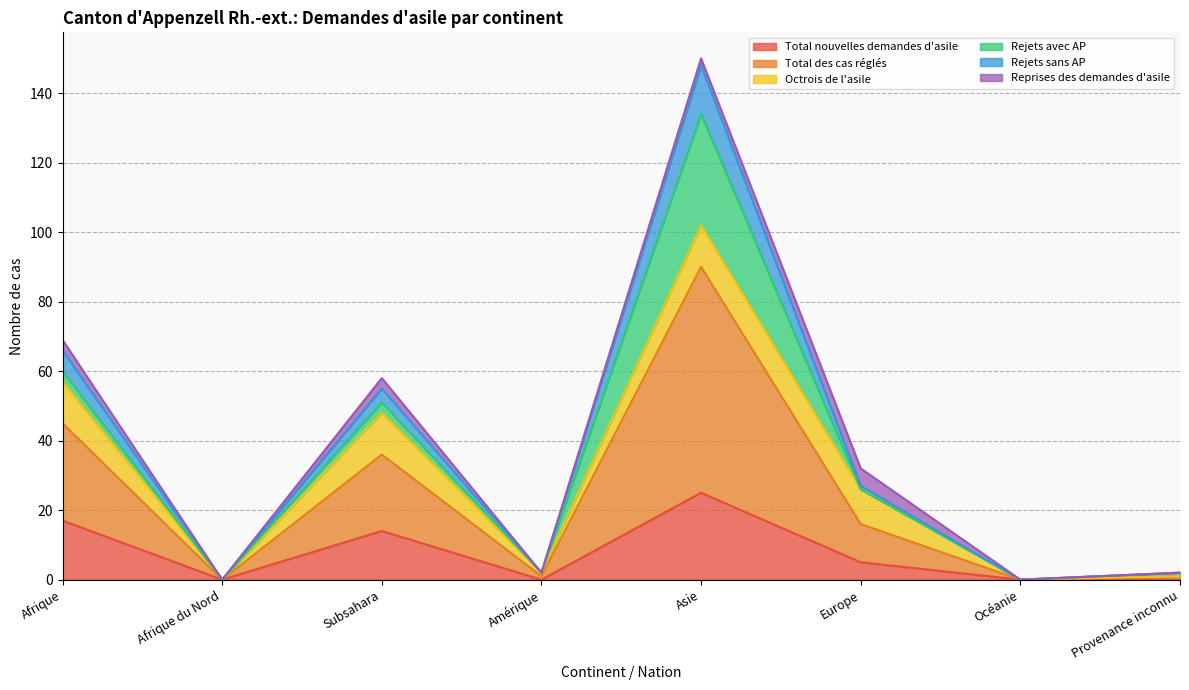

Where does the Total des cas réglés series first go above 27?

Afrique